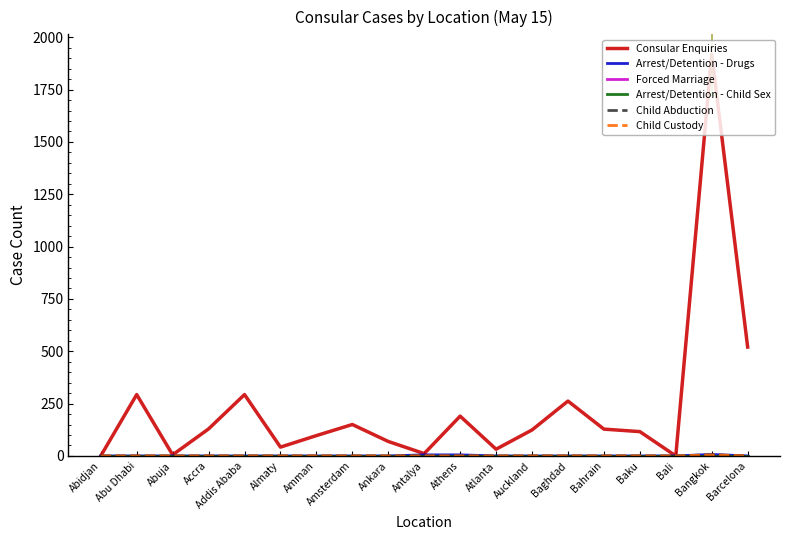

Reading right to left, extract all data points from this chart.

Consular Enquiries: Barcelona=520	Bangkok=1918	Bali=0	Baku=116	Bahrain=128	Baghdad=262	Auckland=124	Atlanta=32	Athens=190	Antalya=11	Ankara=69	Amsterdam=150	Amman=97	Almaty=42	Addis Ababa=293	Accra=129	Abuja=5	Abu Dhabi=293	Abidjan=0
Arrest/Detention - Drugs: Barcelona=0	Bangkok=7	Bali=0	Baku=0	Bahrain=0	Baghdad=0	Auckland=0	Atlanta=0	Athens=5	Antalya=5	Ankara=0	Amsterdam=0	Amman=0	Almaty=0	Addis Ababa=0	Accra=0	Abuja=0	Abu Dhabi=0	Abidjan=0
Forced Marriage: Barcelona=0	Bangkok=0	Bali=0	Baku=0	Bahrain=0	Baghdad=0	Auckland=0	Atlanta=0	Athens=0	Antalya=0	Ankara=0	Amsterdam=0	Amman=0	Almaty=0	Addis Ababa=0	Accra=0	Abuja=0	Abu Dhabi=0	Abidjan=0
Arrest/Detention - Child Sex: Barcelona=0	Bangkok=0	Bali=0	Baku=0	Bahrain=0	Baghdad=0	Auckland=0	Atlanta=0	Athens=0	Antalya=0	Ankara=0	Amsterdam=0	Amman=0	Almaty=0	Addis Ababa=0	Accra=0	Abuja=0	Abu Dhabi=0	Abidjan=0
Child Abduction: Barcelona=0	Bangkok=5	Bali=0	Baku=0	Bahrain=0	Baghdad=0	Auckland=0	Atlanta=0	Athens=0	Antalya=0	Ankara=0	Amsterdam=0	Amman=0	Almaty=0	Addis Ababa=0	Accra=0	Abuja=0	Abu Dhabi=0	Abidjan=0
Child Custody: Barcelona=0	Bangkok=5	Bali=0	Baku=0	Bahrain=0	Baghdad=0	Auckland=0	Atlanta=0	Athens=0	Antalya=0	Ankara=0	Amsterdam=0	Amman=0	Almaty=0	Addis Ababa=0	Accra=0	Abuja=0	Abu Dhabi=0	Abidjan=0